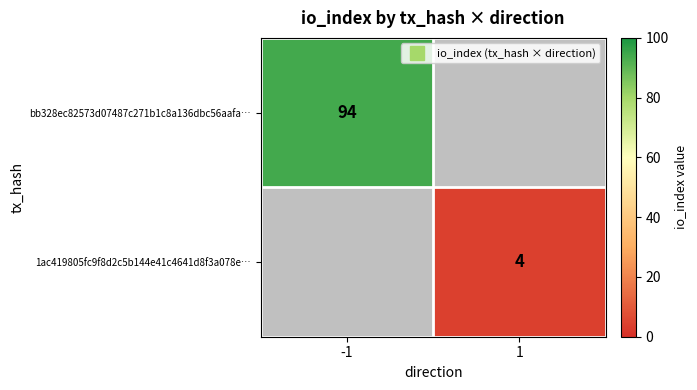

What is the maximum value for 1ac419805fc9f8d2c5b144e41c4641d8f3a078e…?

4